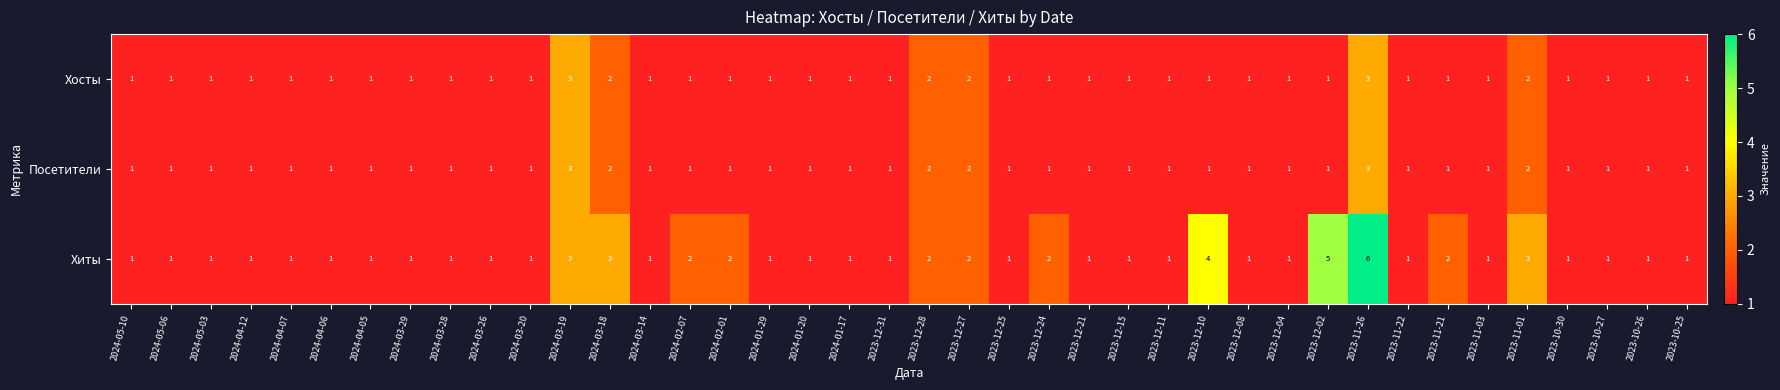

What is the spread (max minus min) of values at 2023-11-26?

3